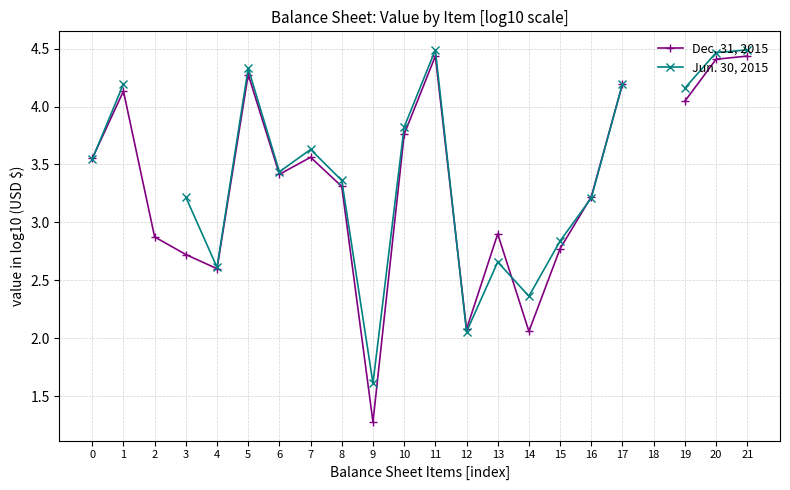

What are all the series names shown in the legend?

Dec. 31, 2015, Jun. 30, 2015